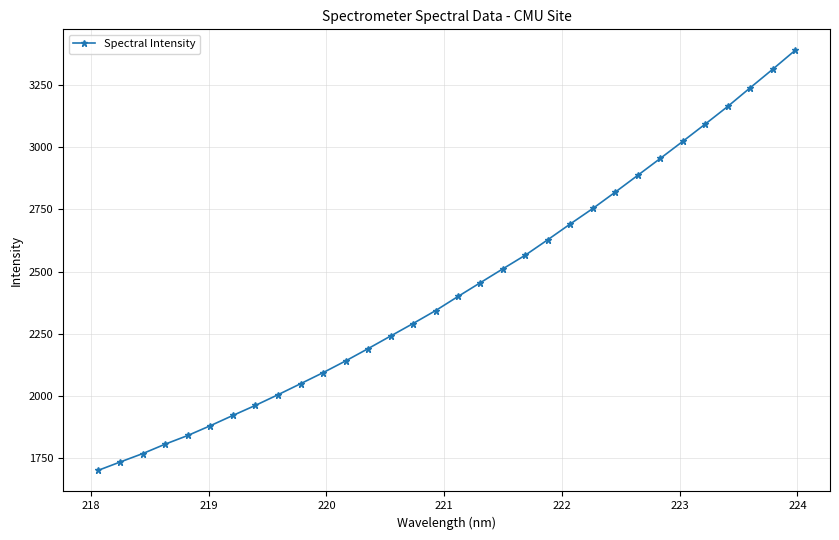

What is the greatest value displayed?

3391.7